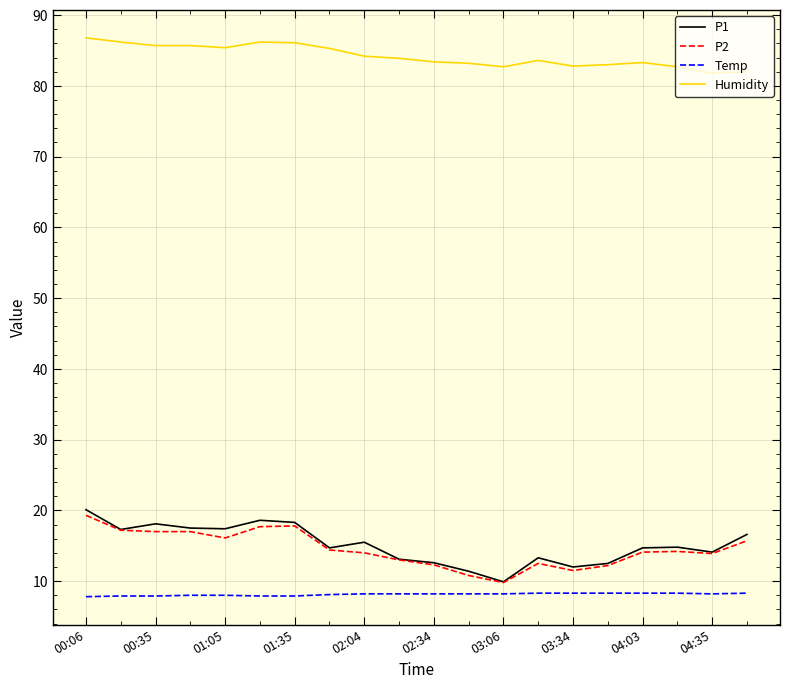

Which series has the largest range (max minus min)?

P1